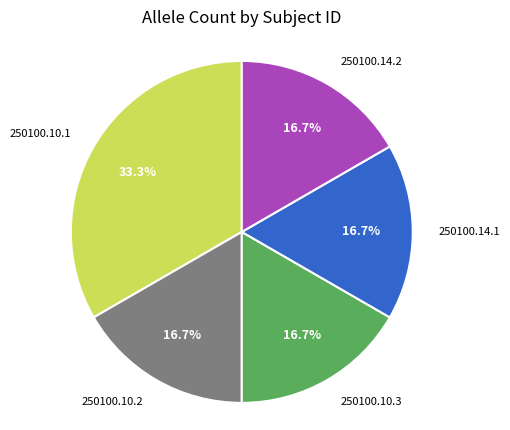

Which has a higher value, 250100.10.1 or 250100.10.3?

250100.10.1